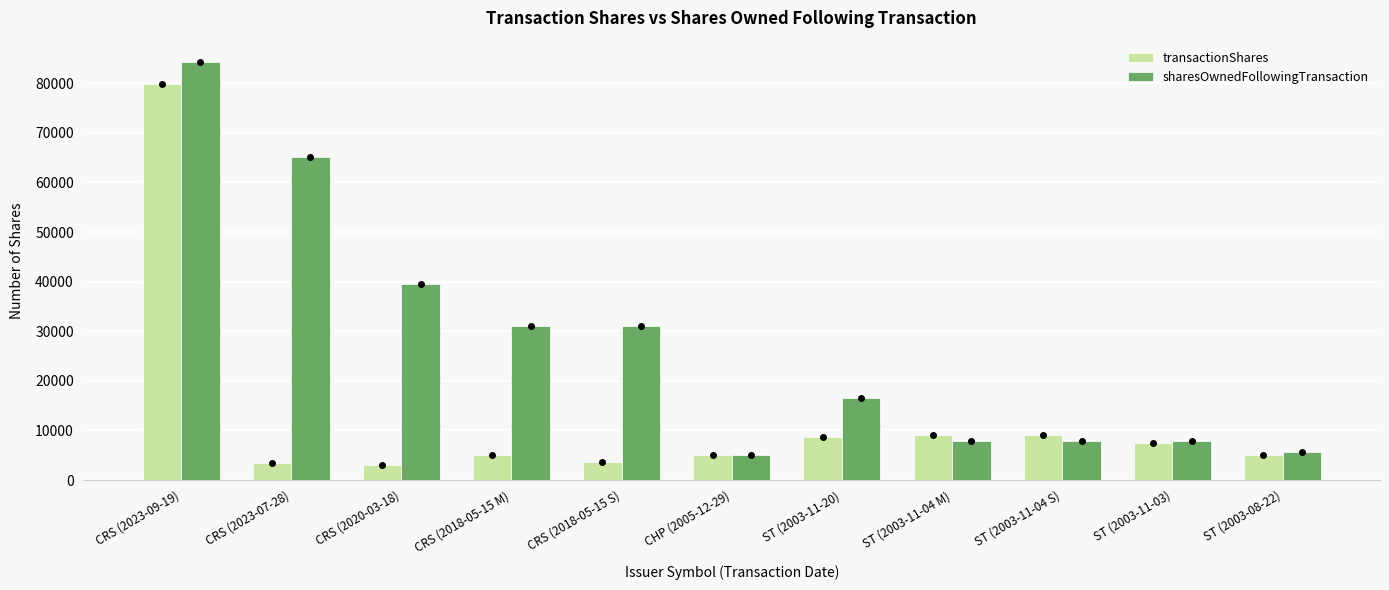

Where is sharesOwnedFollowingTransaction nearest to the value 44690?

CRS (2020-03-18)